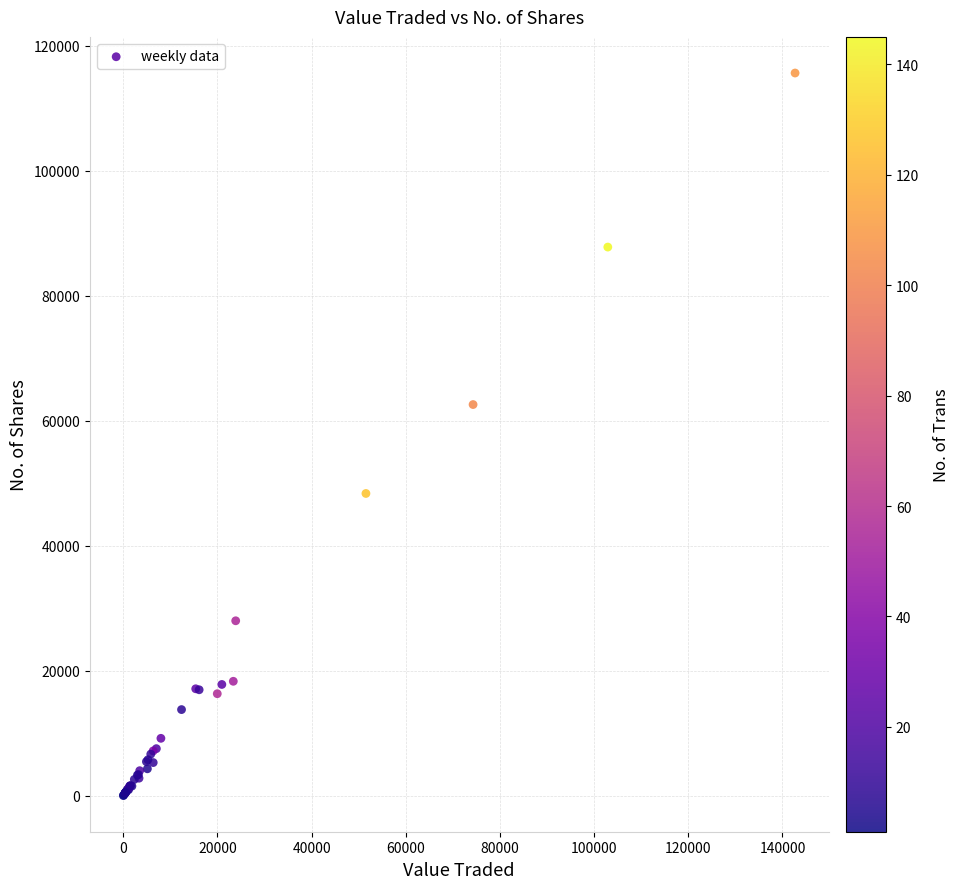

What Y value in the scatter plot is closest to 57829?

62591